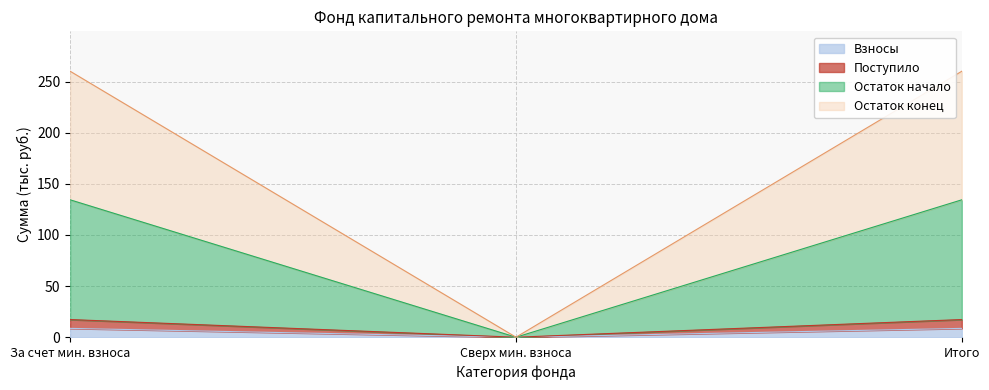

How many positive values does the Остаток конец series have?

2